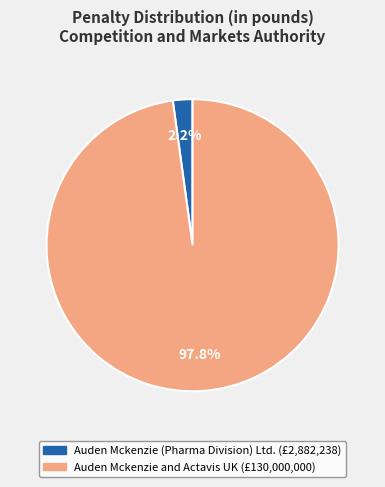

Count the number of slices in the pie.

2